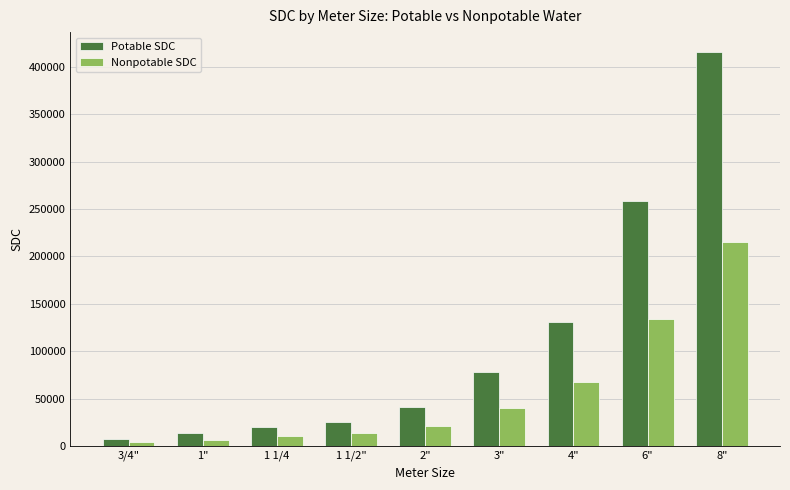

Reading right to left, list all the values displayed in this chart.

Potable SDC: 8"=415844.3	6"=258921.9	4"=131030.2	3"=78461.2	2"=41584.4	1 1/2"=25892.2	1 1/4=19615.3	1"=13338.4	3/4"=7846.1
Nonpotable SDC: 8"=215498.0	6"=134178.0	4"=67902.2	3"=40660.0	2"=21549.8	1 1/2"=13417.8	1 1/4=10165.0	1"=6912.2	3/4"=4066.0